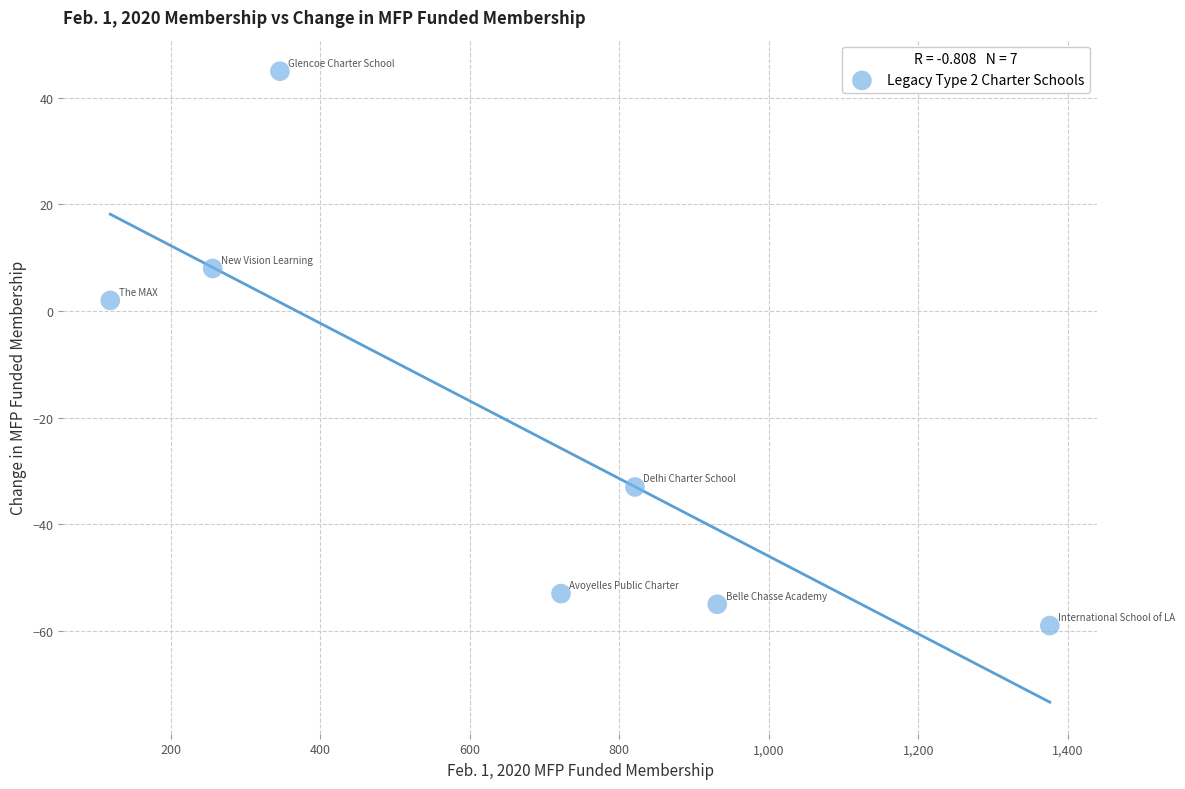

What is the average Y value?

-21